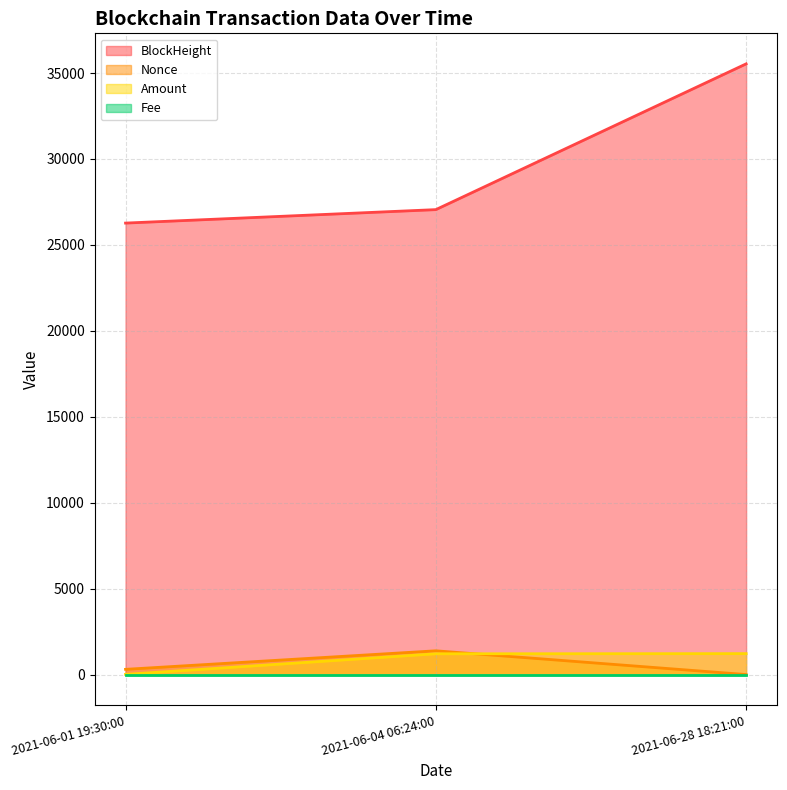

Count the number of categories in the chart.

3